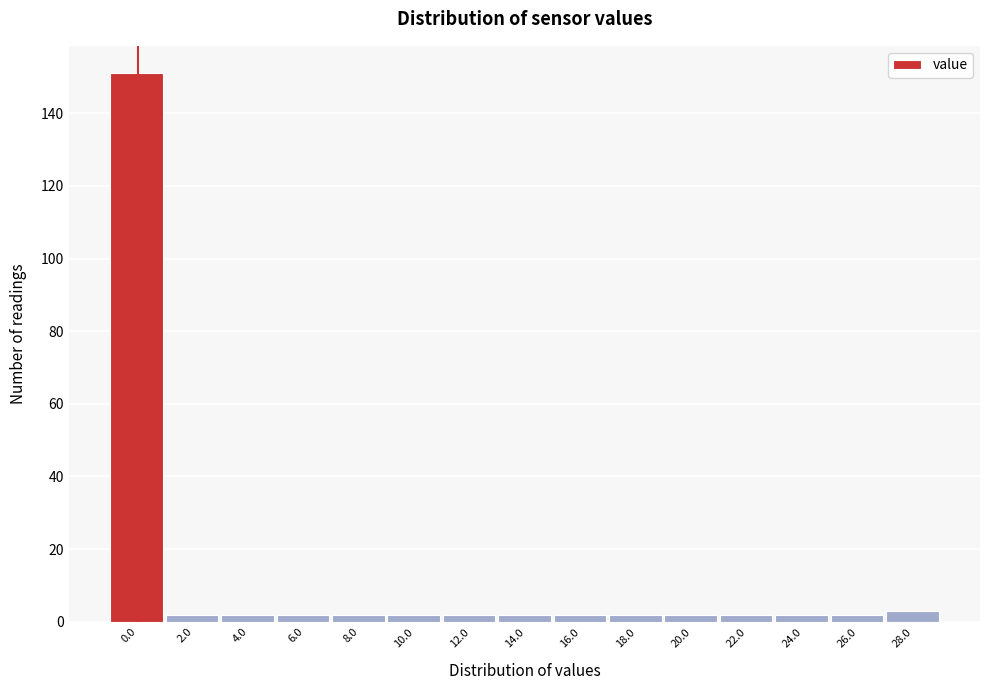

Reading right to left, extract all data points from this chart.

28.0=3	26.0=2	24.0=2	22.0=2	20.0=2	18.0=2	16.0=2	14.0=2	12.0=2	10.0=2	8.0=2	6.0=2	4.0=2	2.0=2	0.0=151